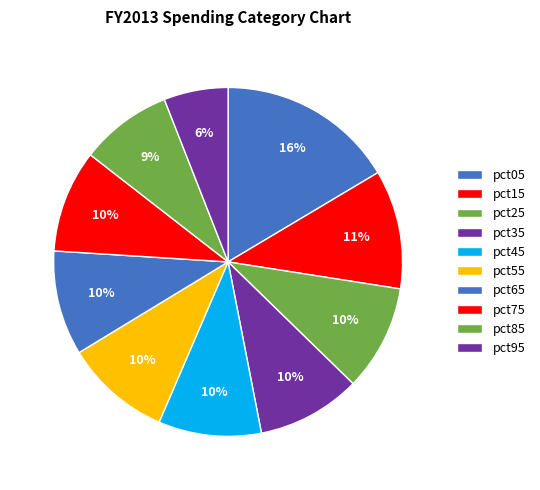

To the nearest percent, what is the difference between the pct85 and pct35 slice percentages?

1%